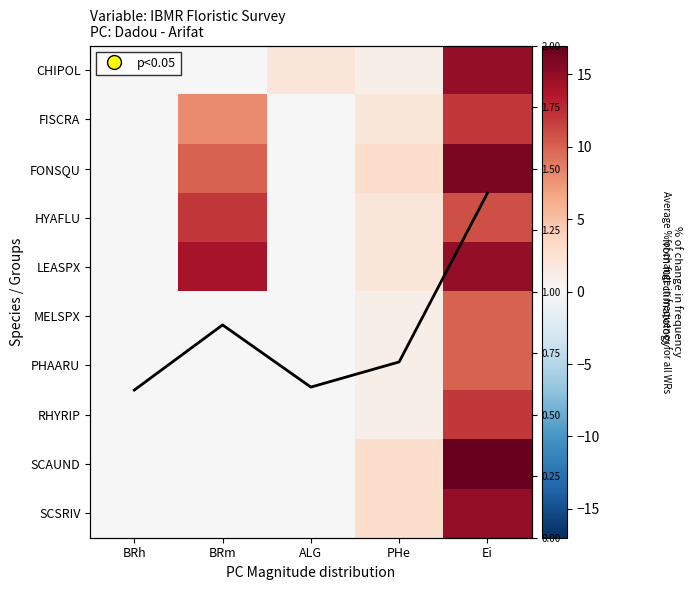

Count the SCSRIV values in the range 0 to 3.

4